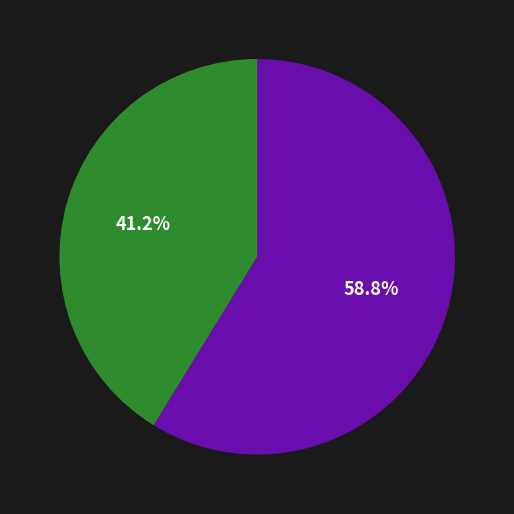

Does any single category account for the majority?

Yes